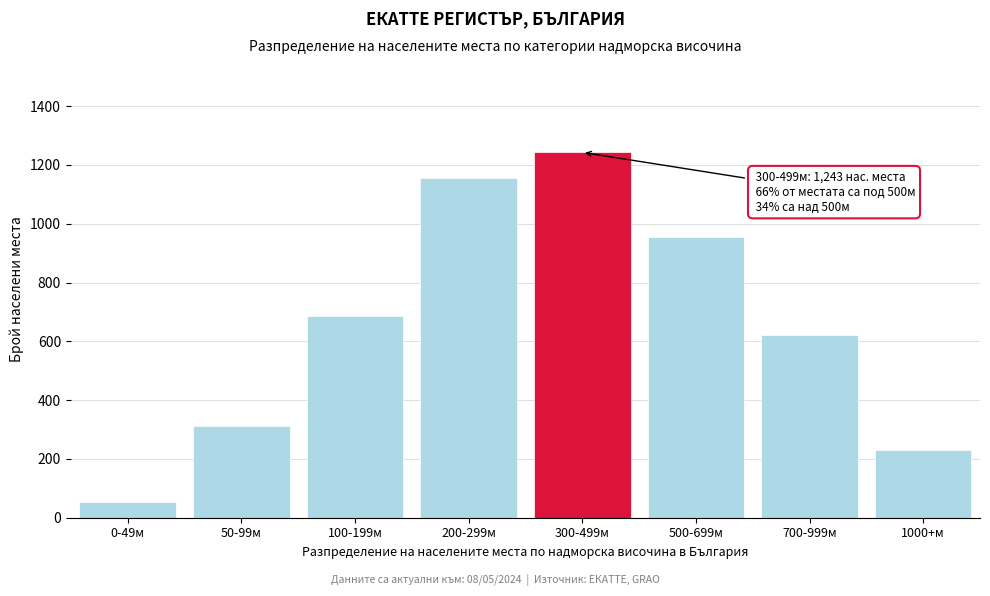

Reading right to left, transcribe all the data shown in this chart.

232	623	954	1243	1156	687	312	52